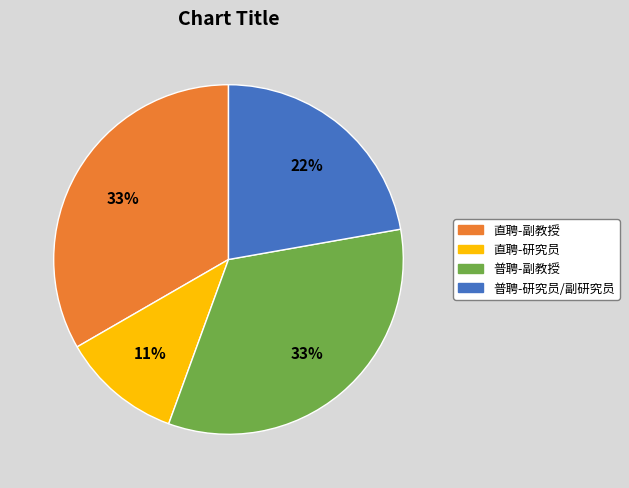

How many slices are in this pie chart?

4